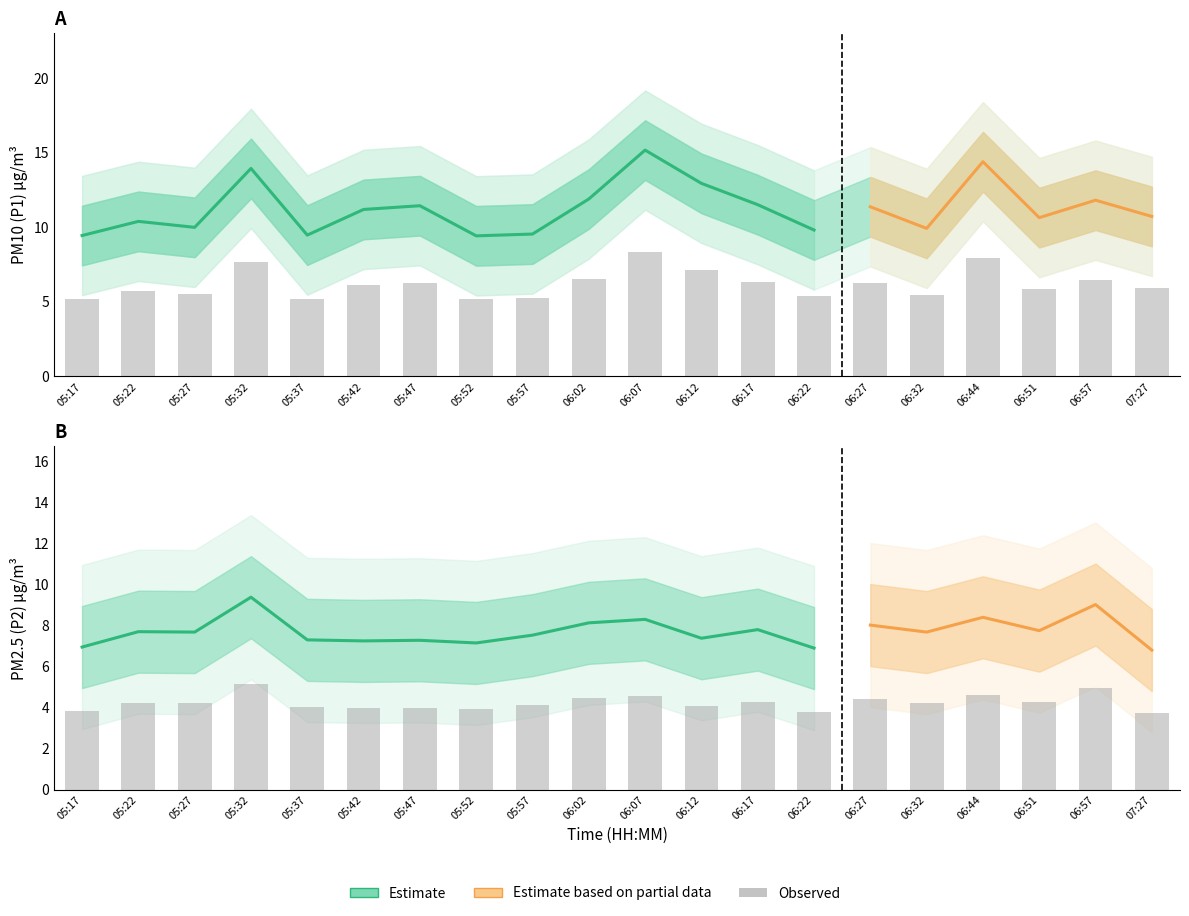

Which series has the largest range (max minus min)?

P1